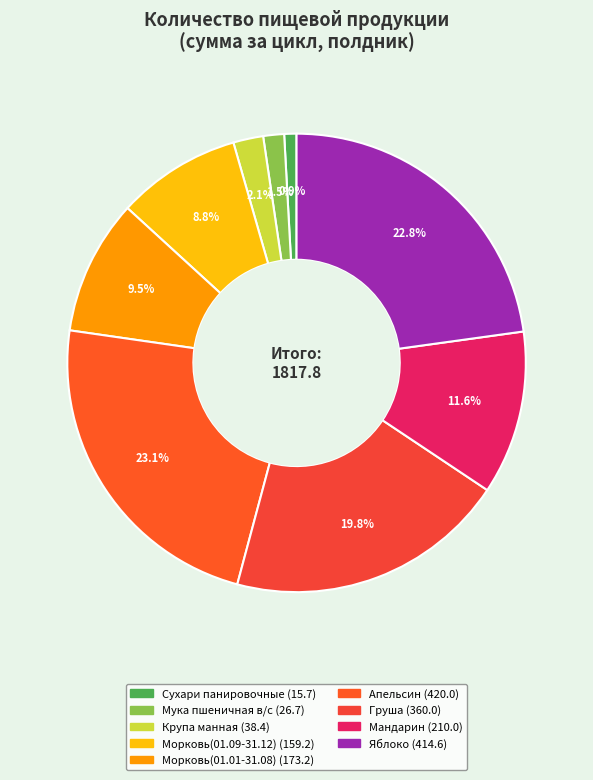

What percentage is the Сухари панировочные slice, to the nearest percent?

1%